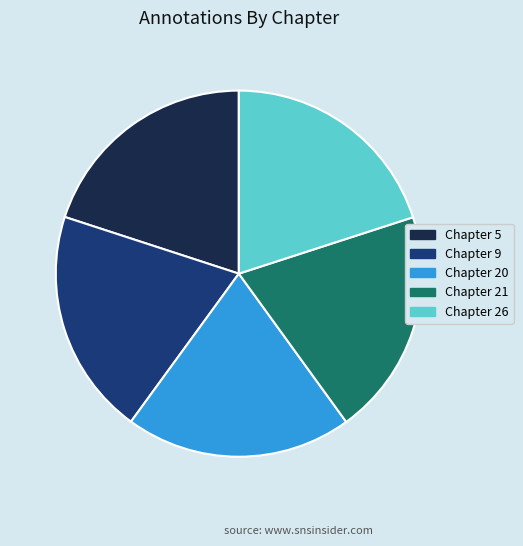

Combined, do Chapter 26 and Chapter 21 account for over 50%?

No